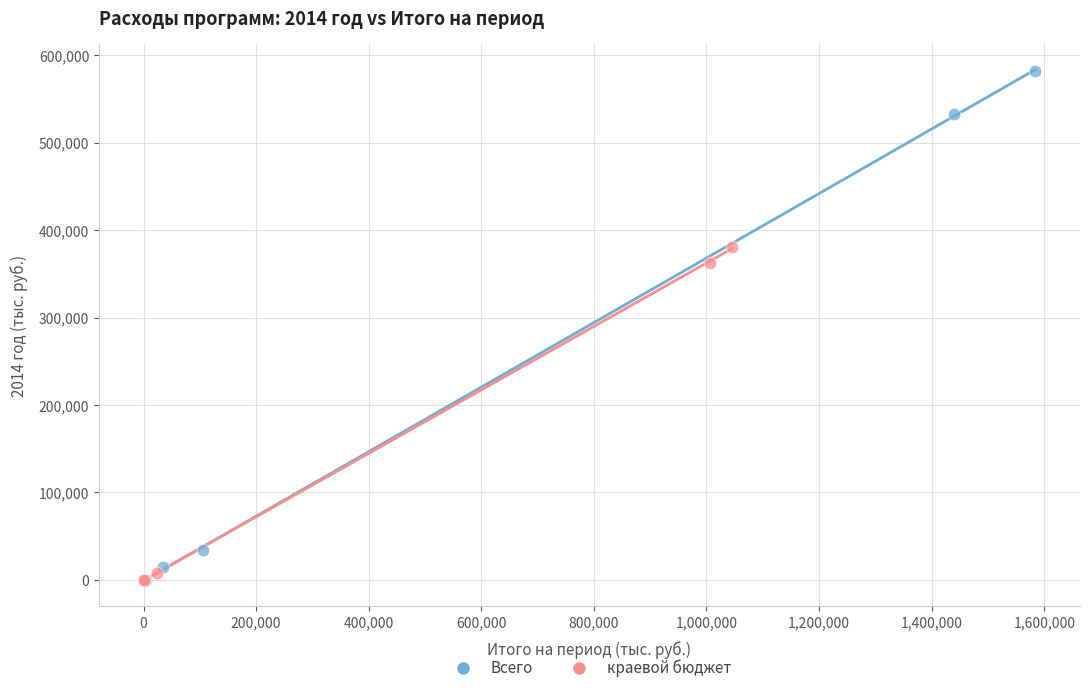

Which series reaches the maximum Y coordinate?

Всего